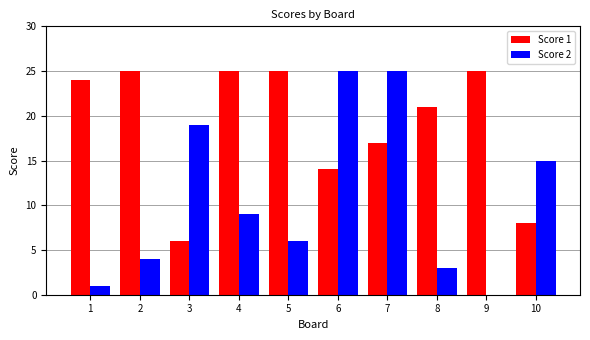

At which category is the sum across all series the highest?

7